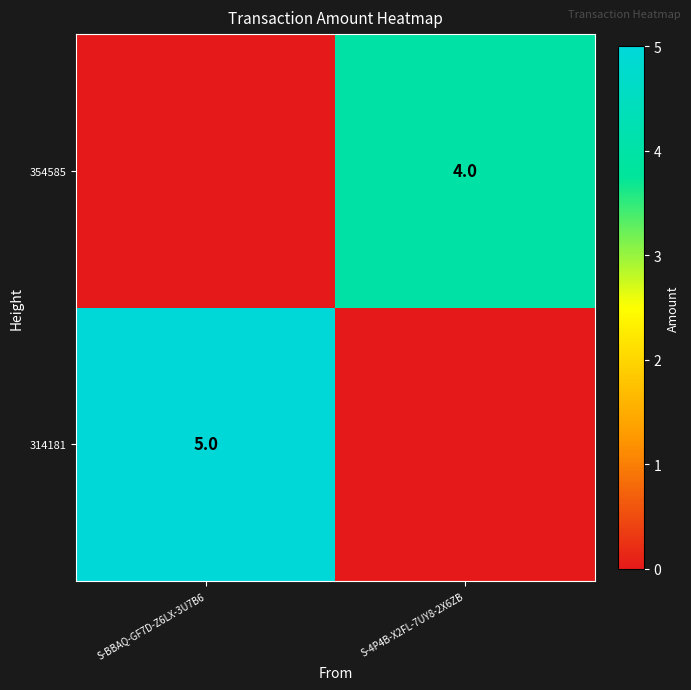

The value of 314181 at S-BBAQ-GF7D-Z6LX-3U7B6 is 7. True or false?

False